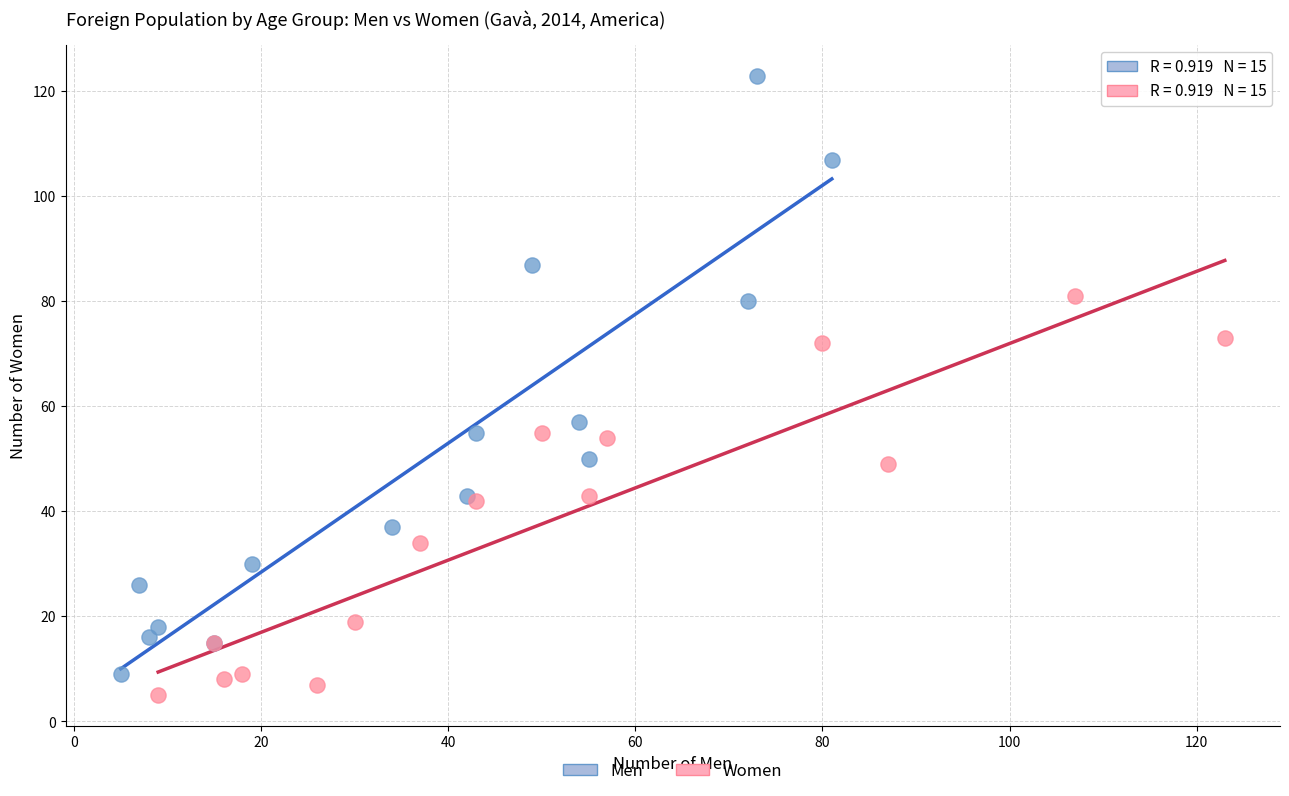

Which series reaches the maximum Y coordinate?

Men